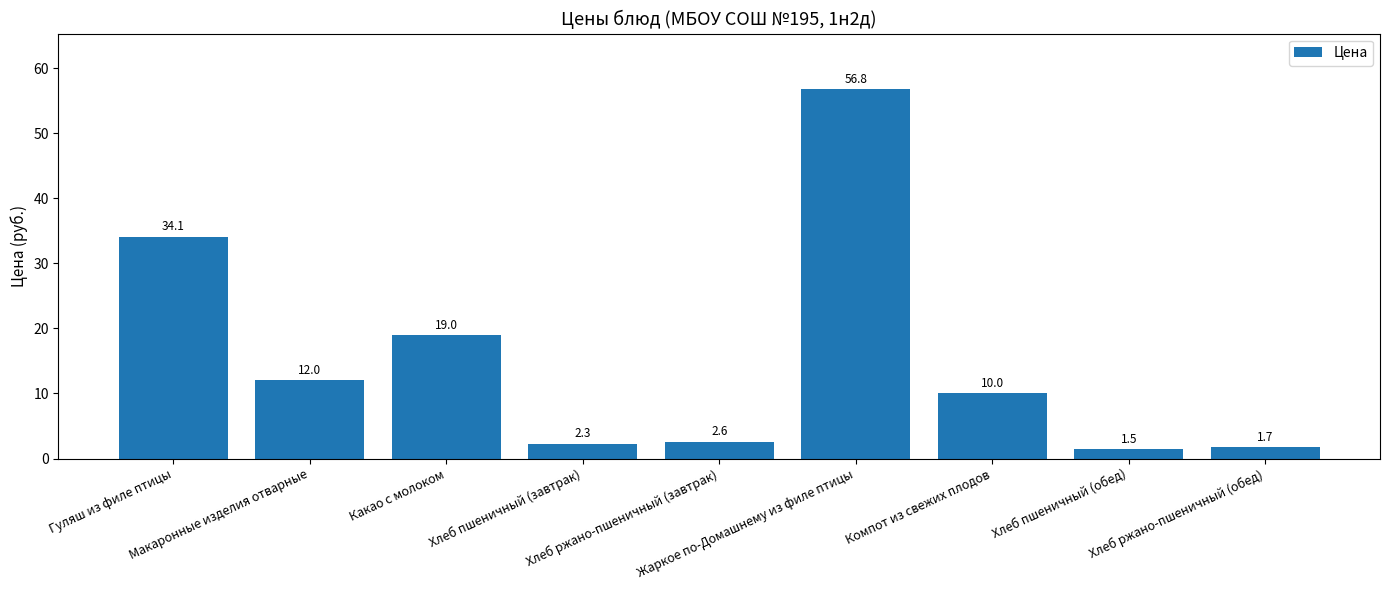

What is the difference between the maximum and second lowest values?

55.1